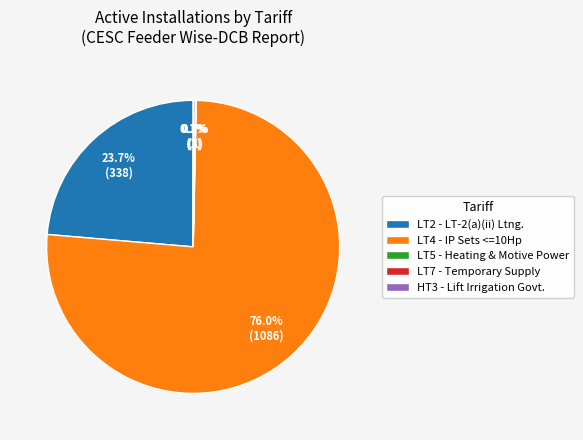

Which category has the biggest portion of the pie?

LT4